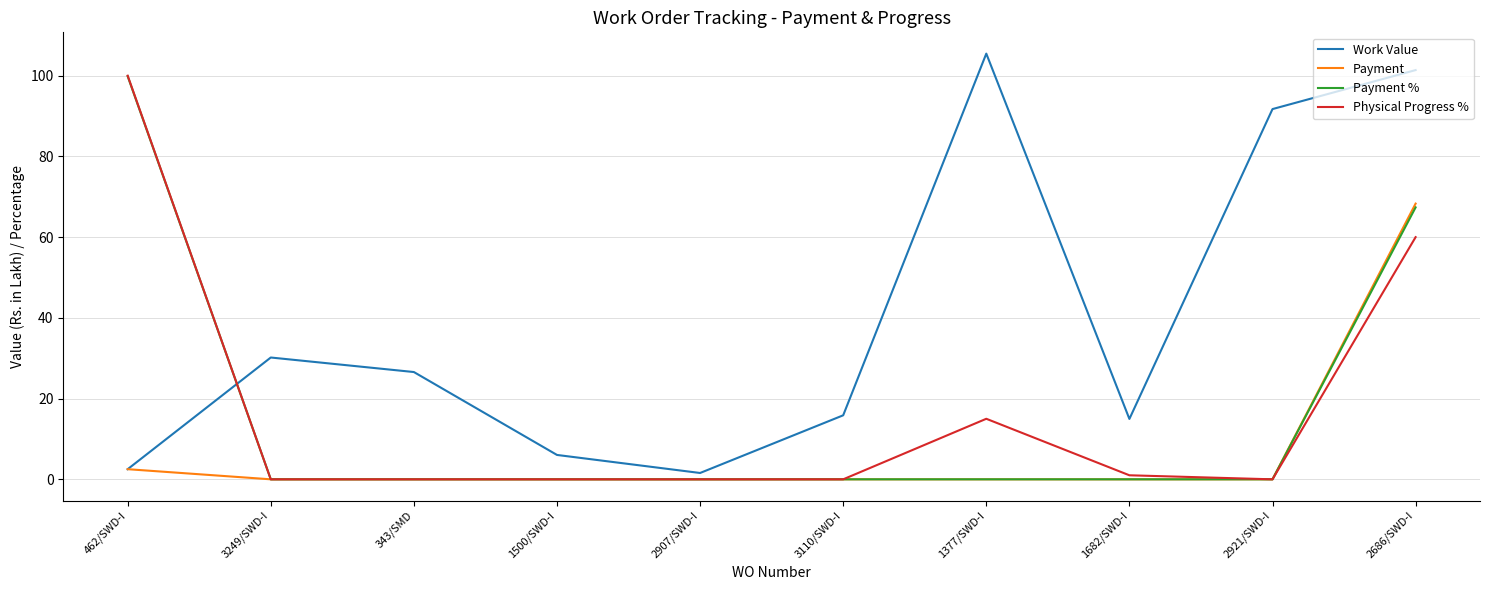

Count the number of data series in this chart.

4